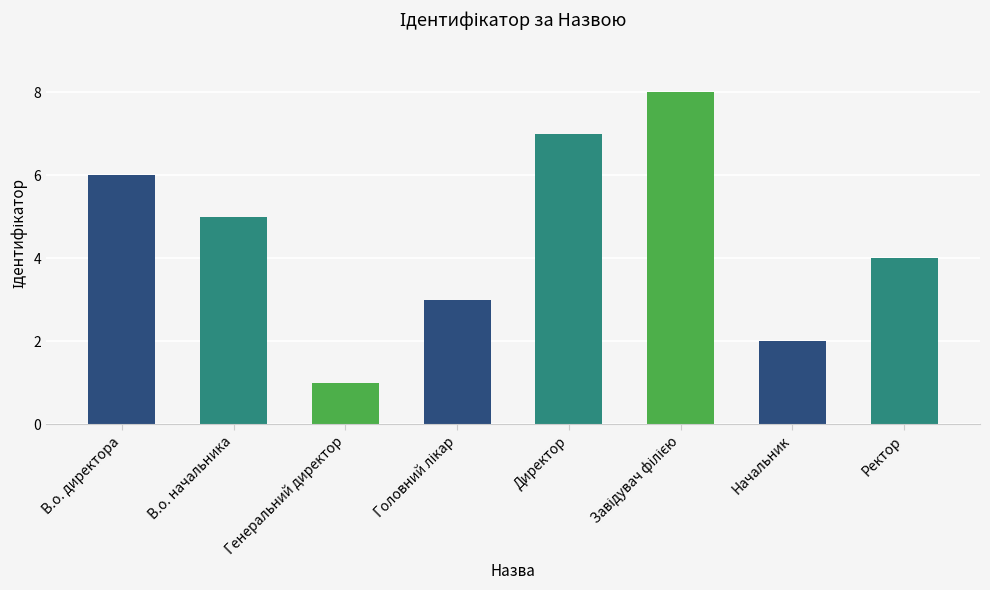

The chart shows a value of 6 at В.о. директора. True or false?

True